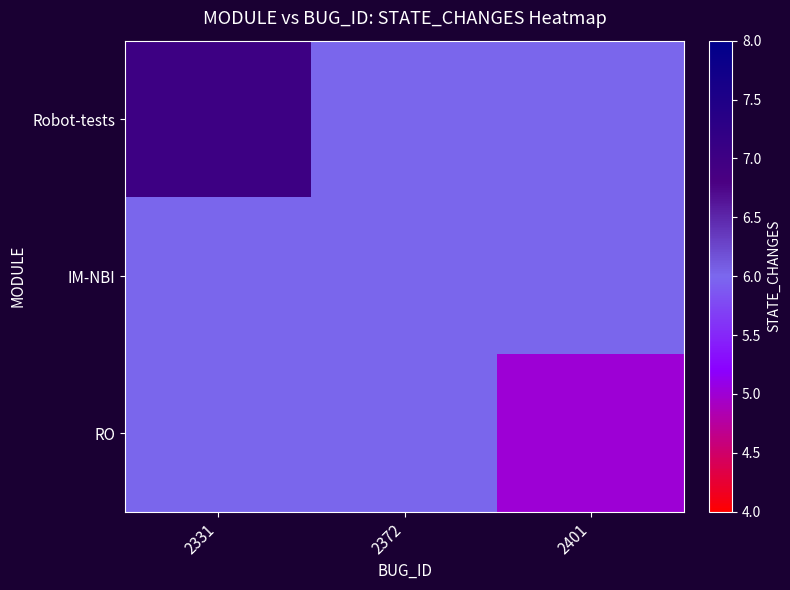

What is the greatest value displayed?

7